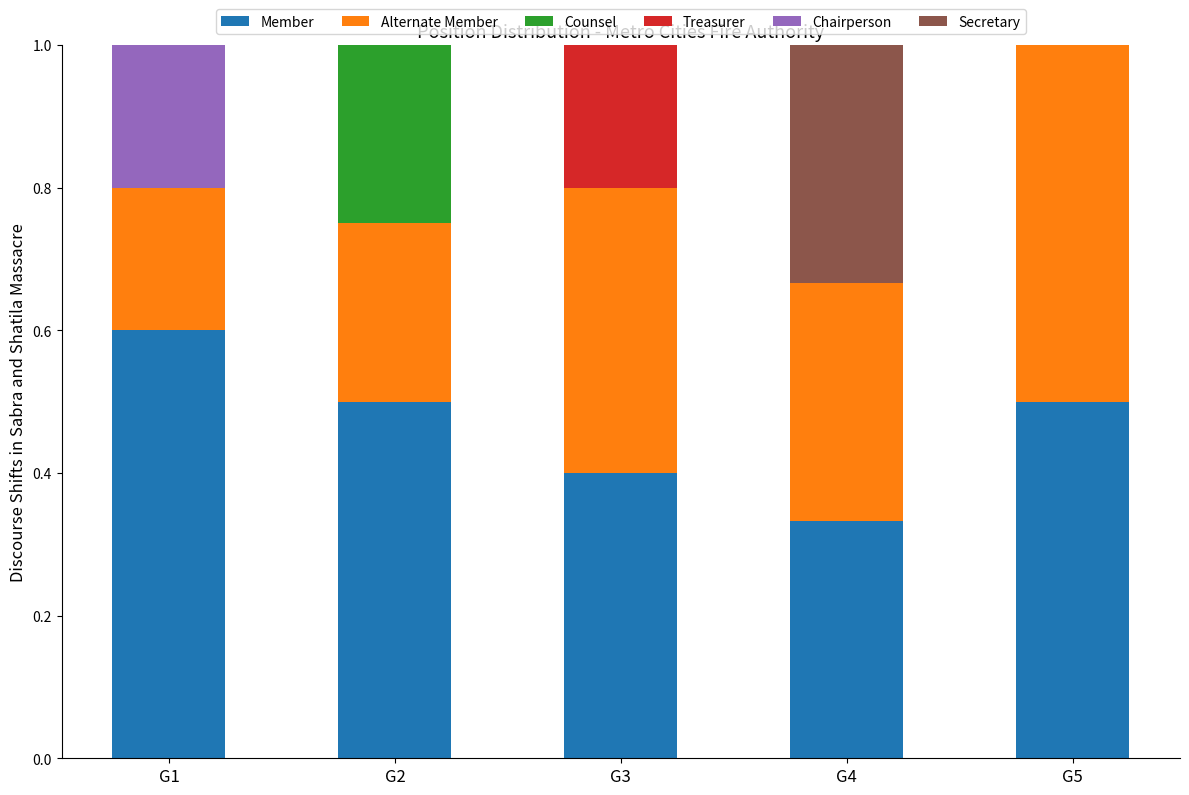

The value of Member at G3 is 0.4. True or false?

True